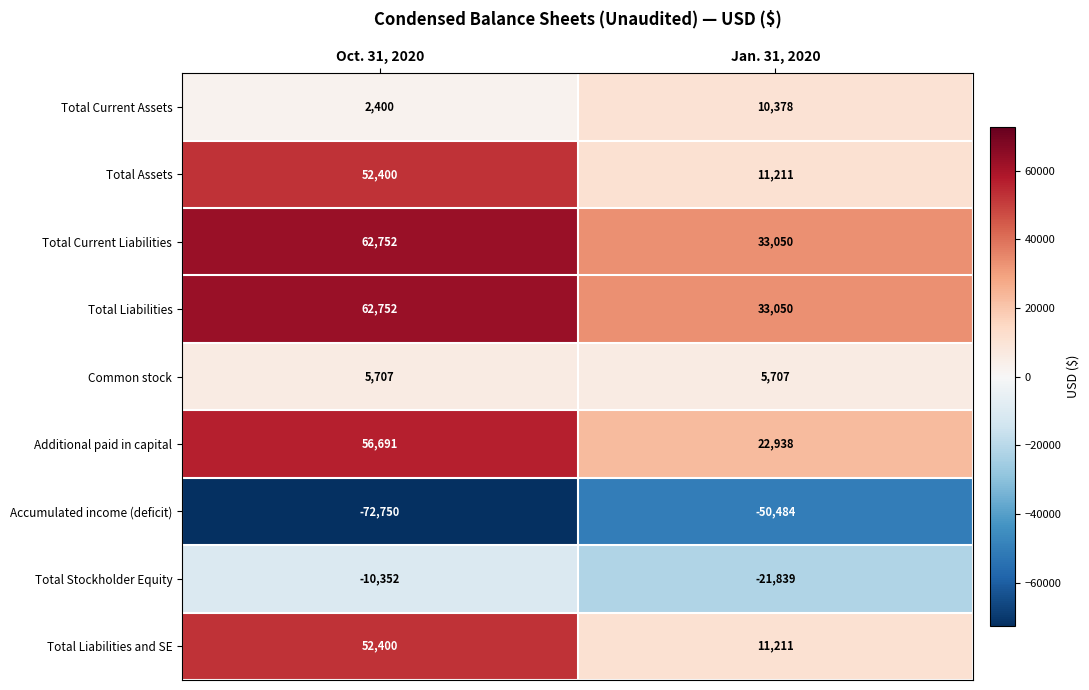

What is the difference between the maximum and minimum values in the Accumulated income (deficit) series?

22266